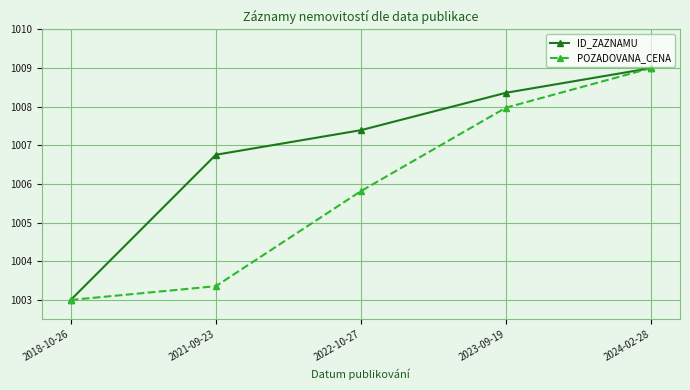

Rank the series at 2023-09-19 from highest to lowest value.

ID_ZAZNAMU, POZADOVANA_CENA